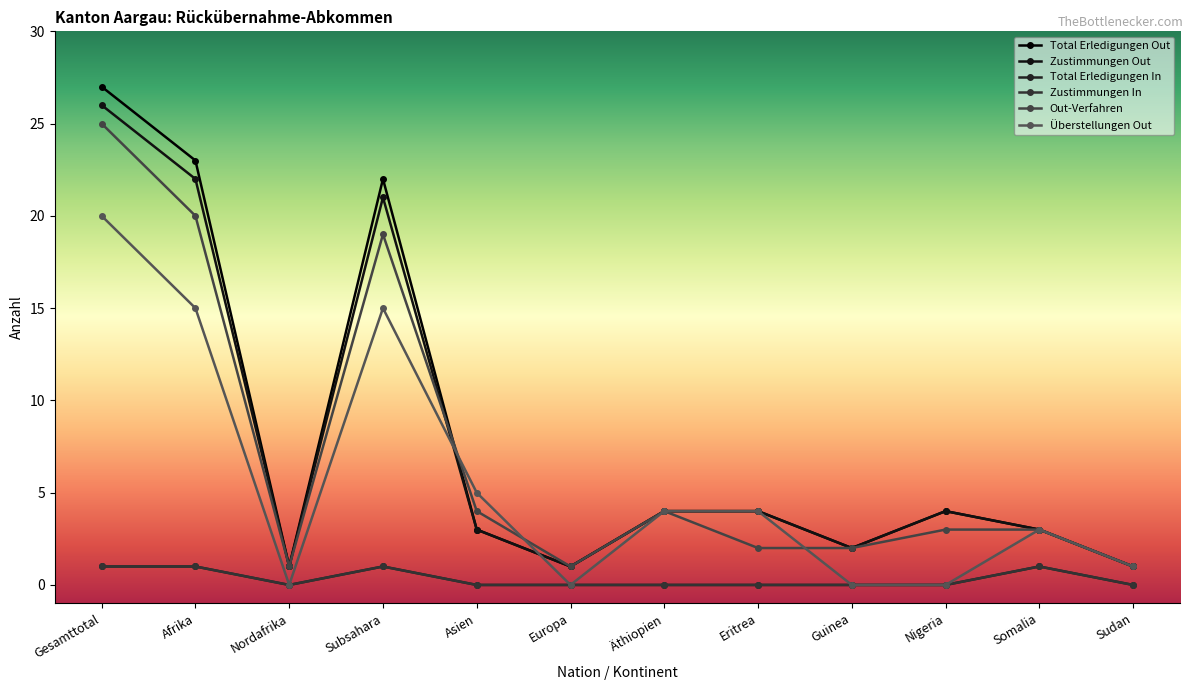

Is this an area chart (filled region under the line)?

No